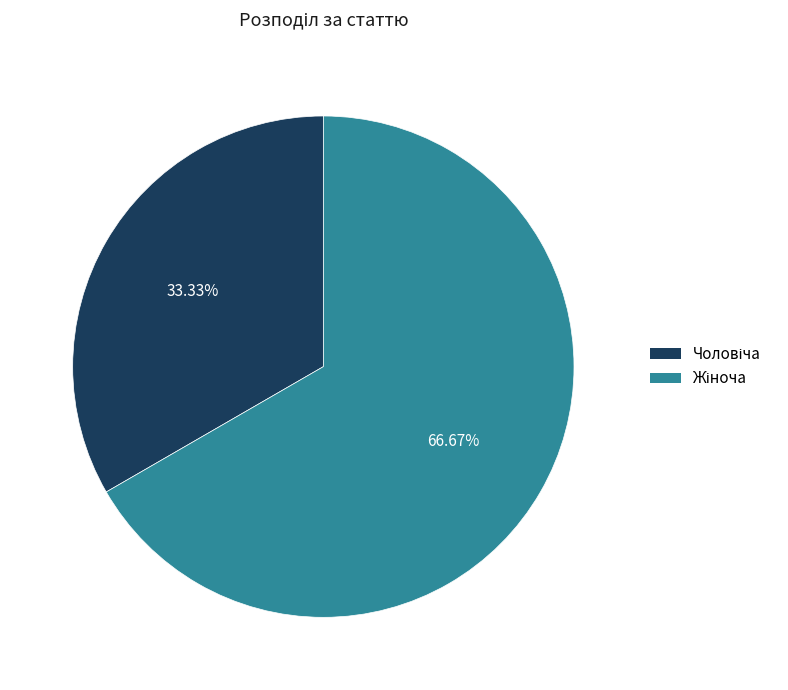

To the nearest percent, what percentage of the pie is Жіноча?

67%